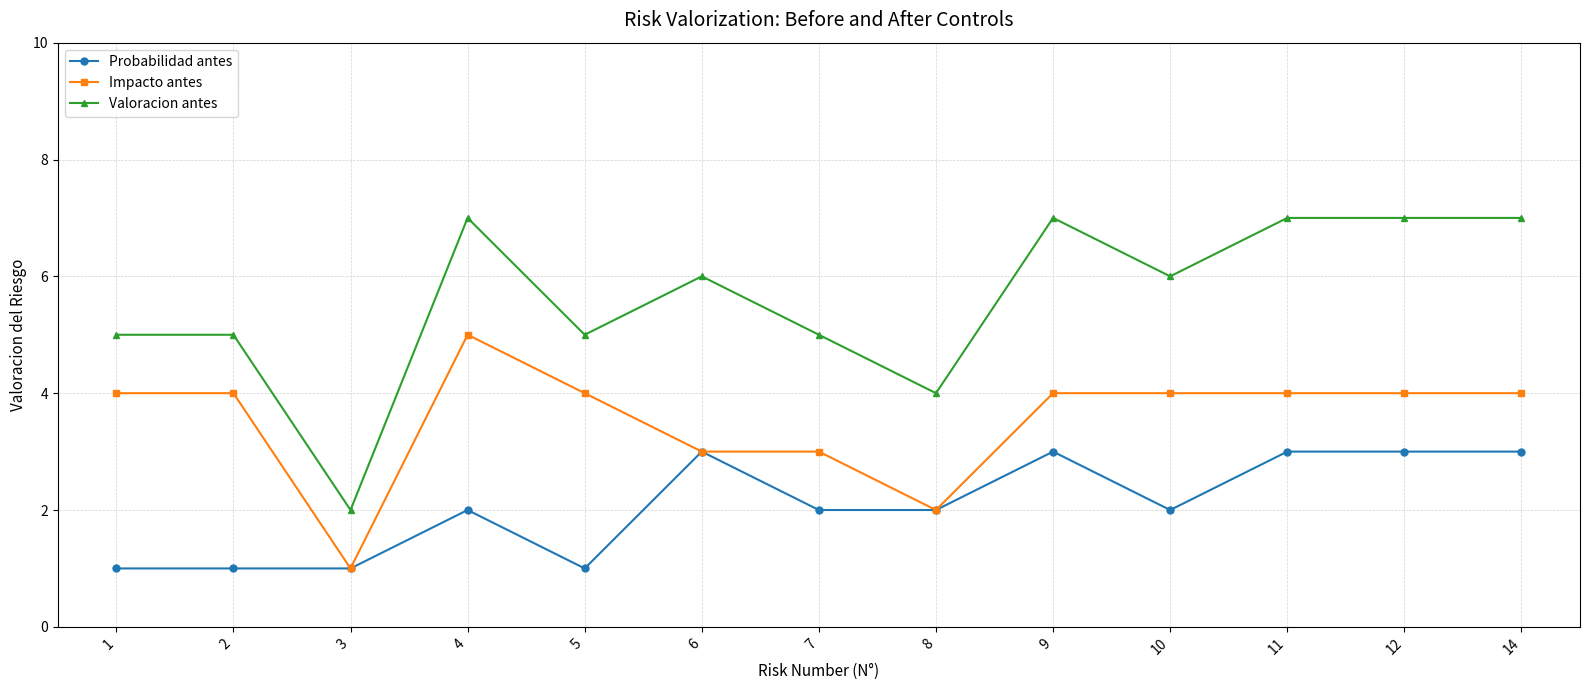

Is the value of Impacto antes at 10 greater than the value of Valoracion antes at 2?

No